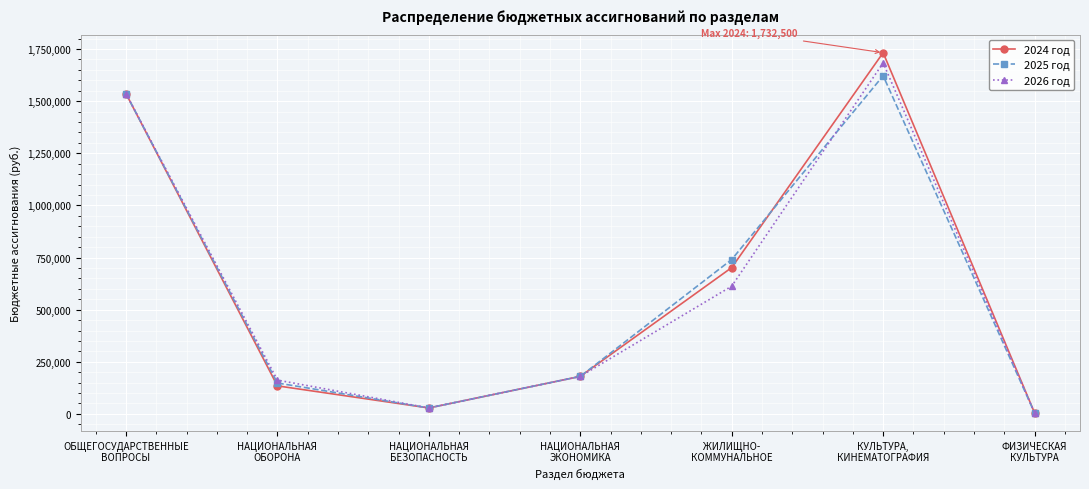

Rank the categories by 2024 год value from highest to lowest.

КУЛЬТУРА,
КИНЕМАТОГРАФИЯ, ОБЩЕГОСУДАРСТВЕННЫЕ
ВОПРОСЫ, ЖИЛИЩНО-
КОММУНАЛЬНОЕ, НАЦИОНАЛЬНАЯ
ЭКОНОМИКА, НАЦИОНАЛЬНАЯ
ОБОРОНА, НАЦИОНАЛЬНАЯ
БЕЗОПАСНОСТЬ, ФИЗИЧЕСКАЯ
КУЛЬТУРА